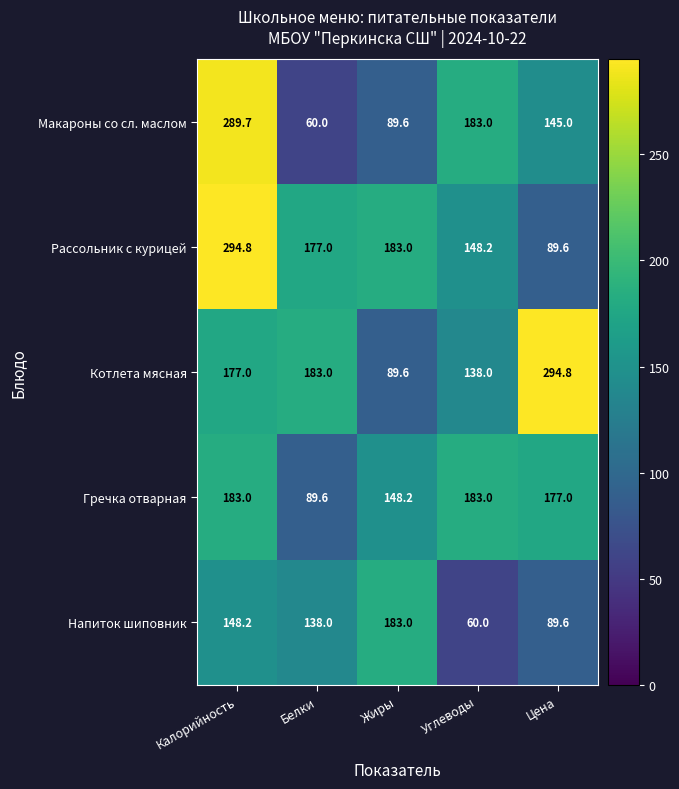

Is it true that Котлета мясная equals 138.0 at Углеводы?

True